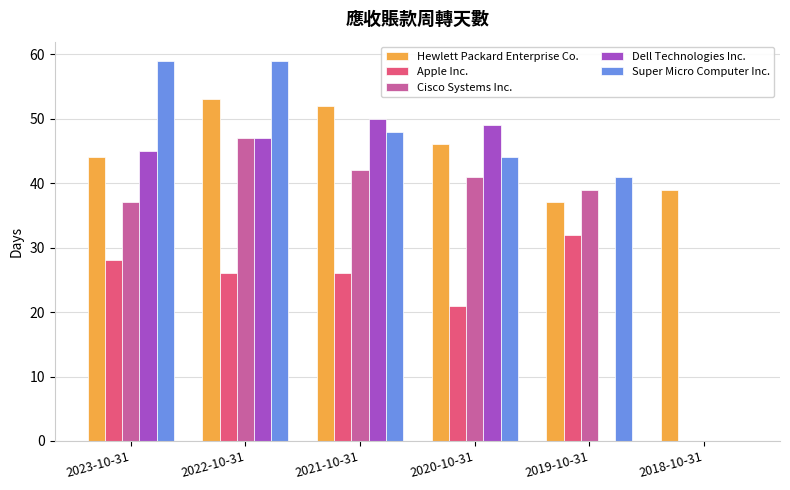

How many values in Cisco Systems Inc. are above zero?

5